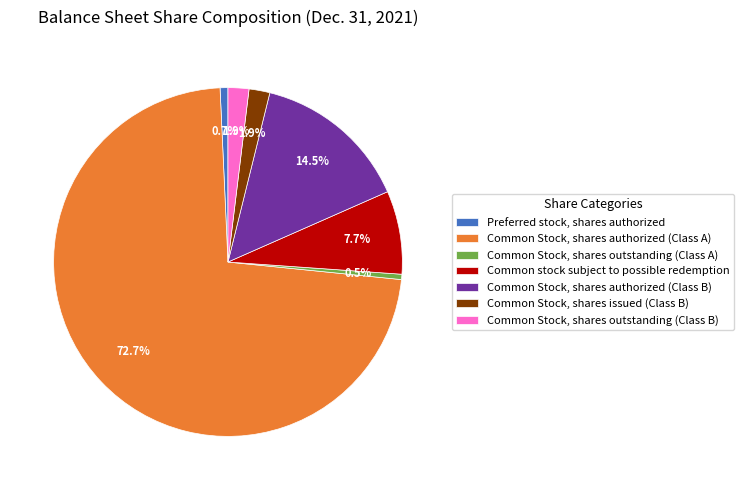

Does Common stock subject to possible redemption represent more than half of the total?

No